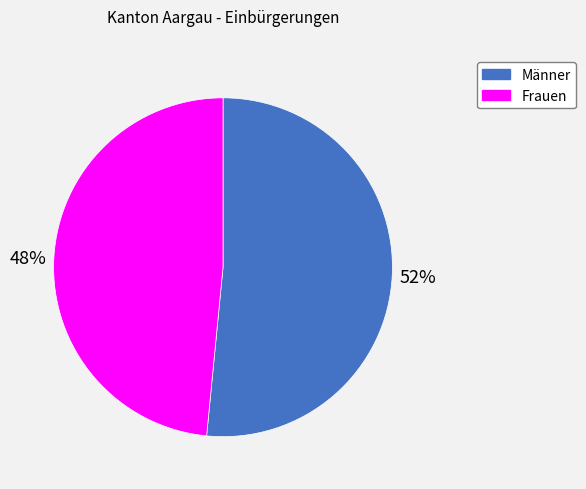

Which has a higher value, Männer or Frauen?

Männer